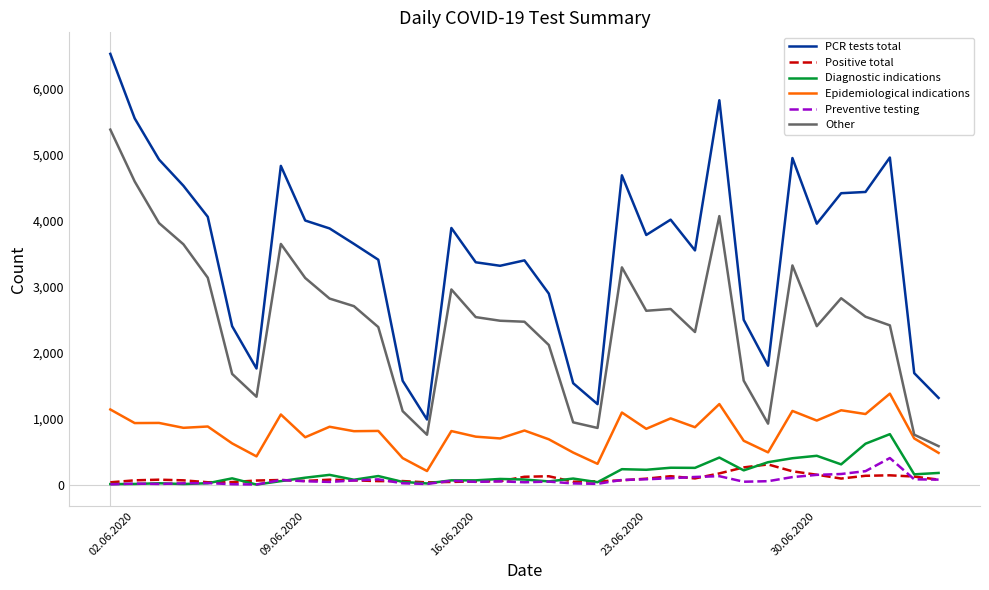

True or false: Preventive testing and Epidemiological indications intersect in this chart.

False